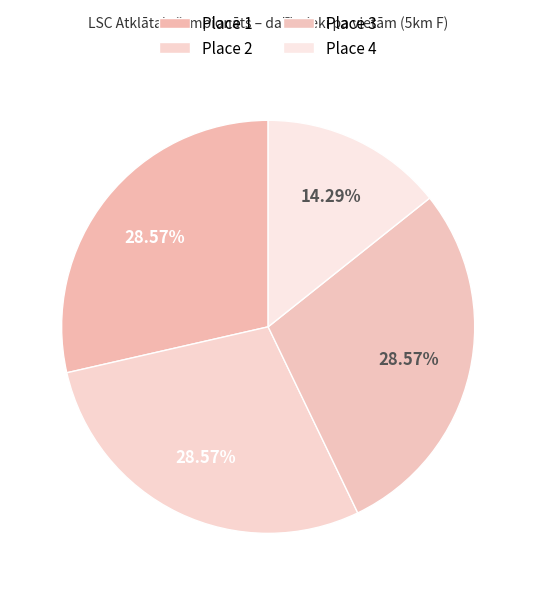

What is the change in value from Place 3 to Place 4?

-2